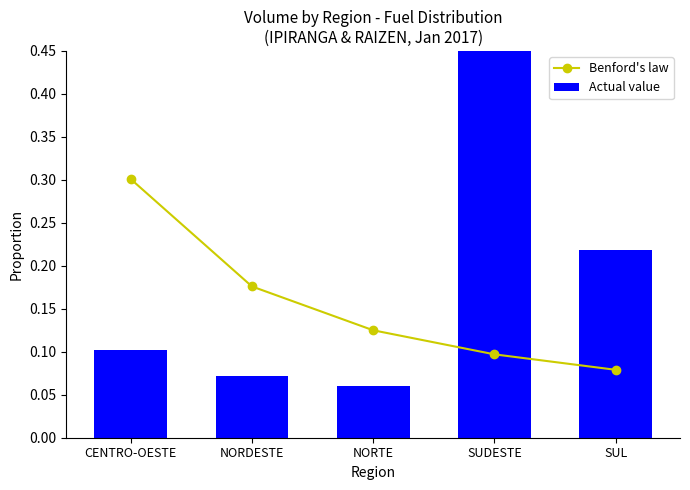

How many categories are shown in the chart?

5